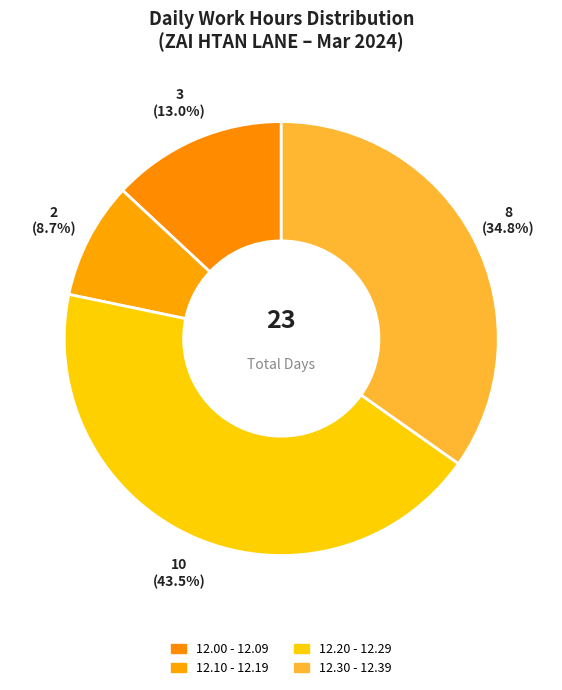

How many segments does this pie chart have?

4